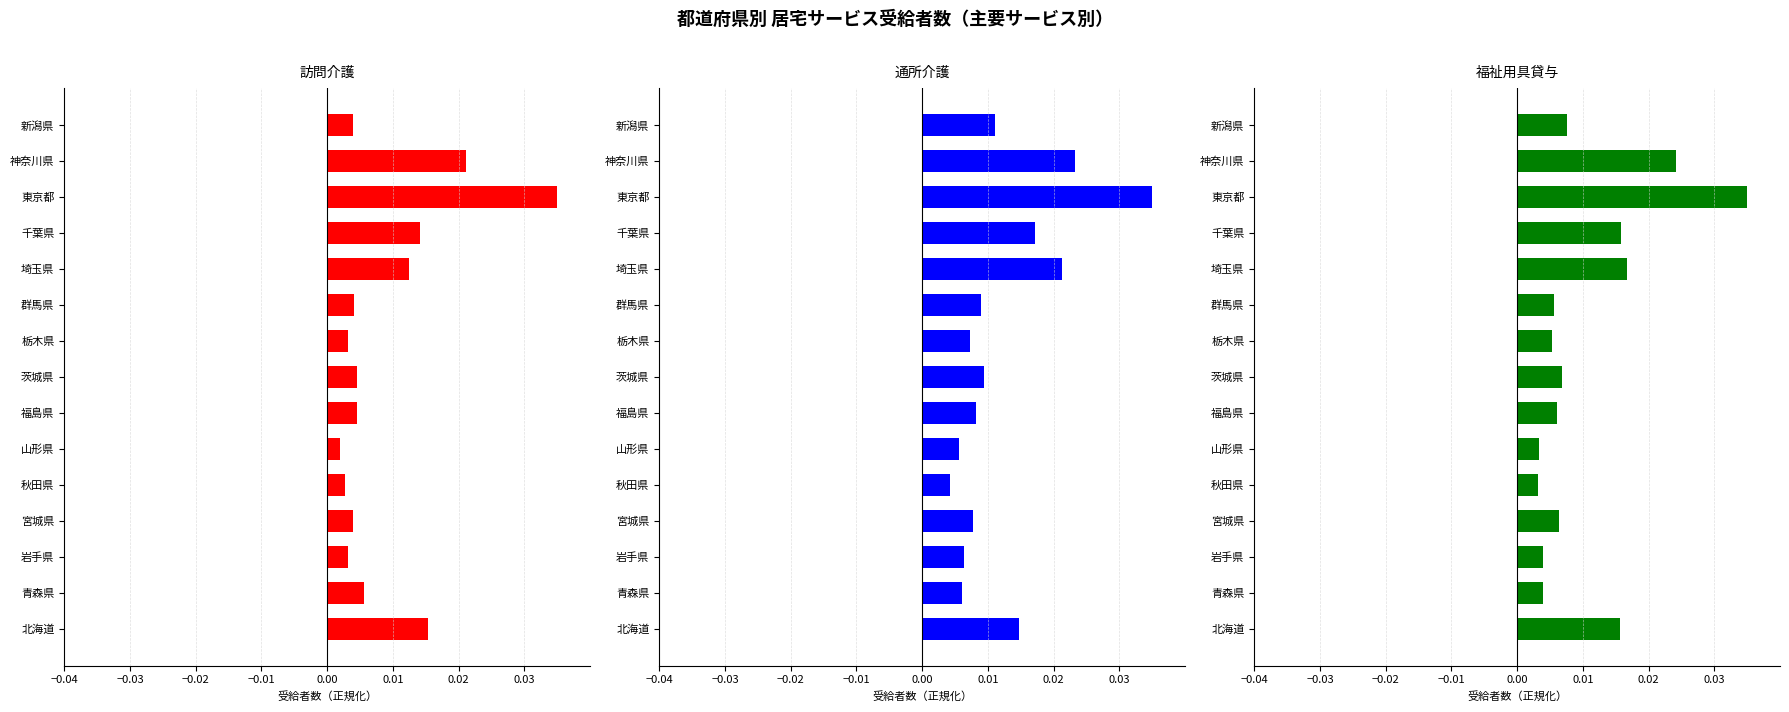

What is the sum of all 通所介護 values?

0.2